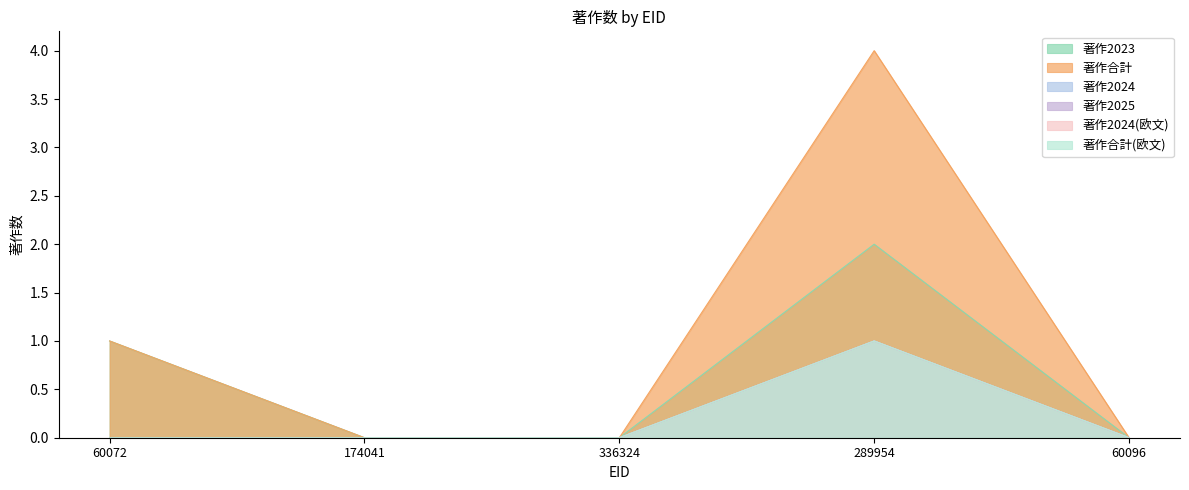

The value of 著作2024 at 60096 is 0. True or false?

False